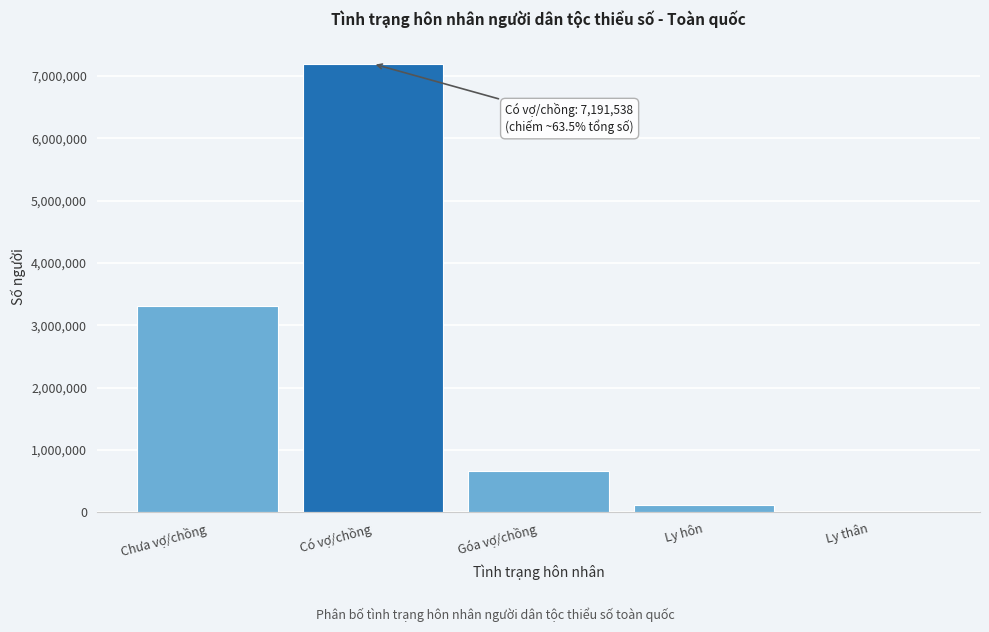

Reading right to left, transcribe all the data shown in this chart.

Ly thân=29890	Ly hôn=127599	Góa vợ/chồng=668881	Có vợ/chồng=7191538	Chưa vợ/chồng=3302493